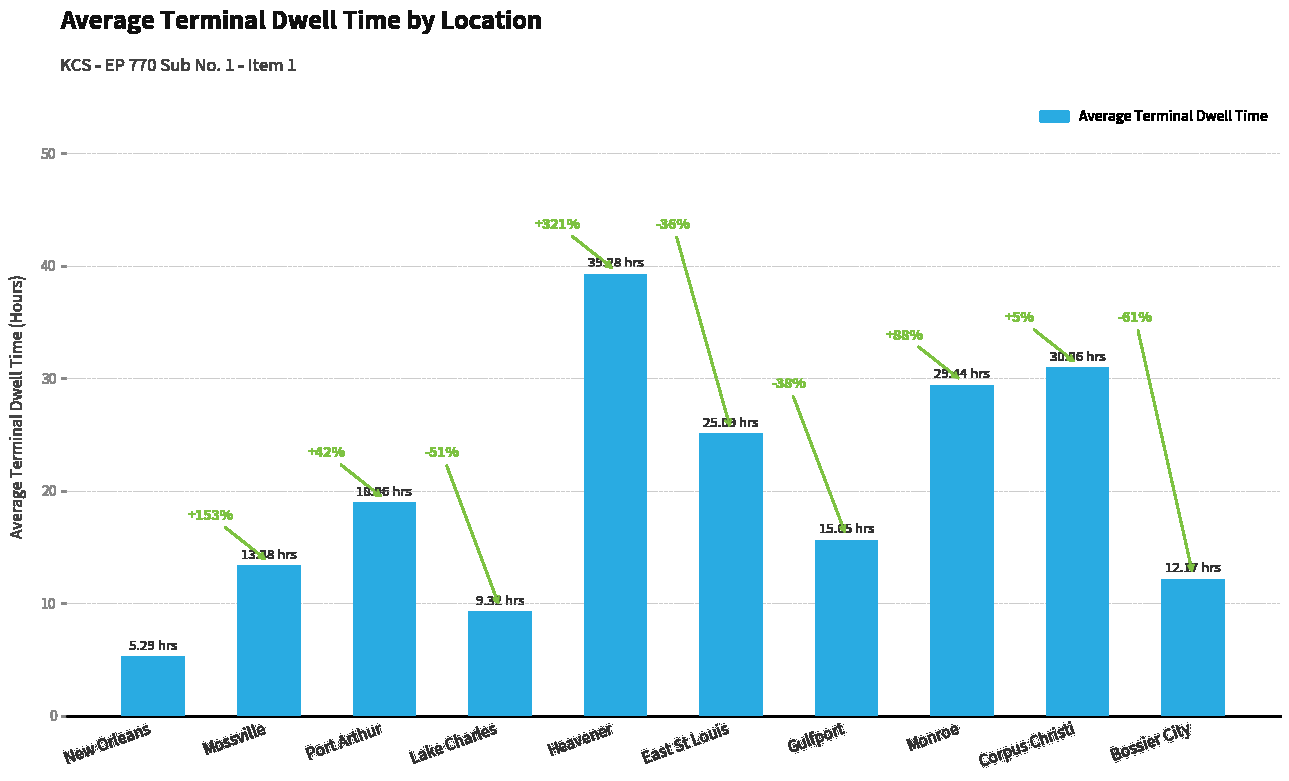

Rank the categories by value from highest to lowest.

Heavener, Corpus Christi, Monroe, East St Louis, Port Arthur, Gulfport, Mossville, Bossier City, Lake Charles, New Orleans